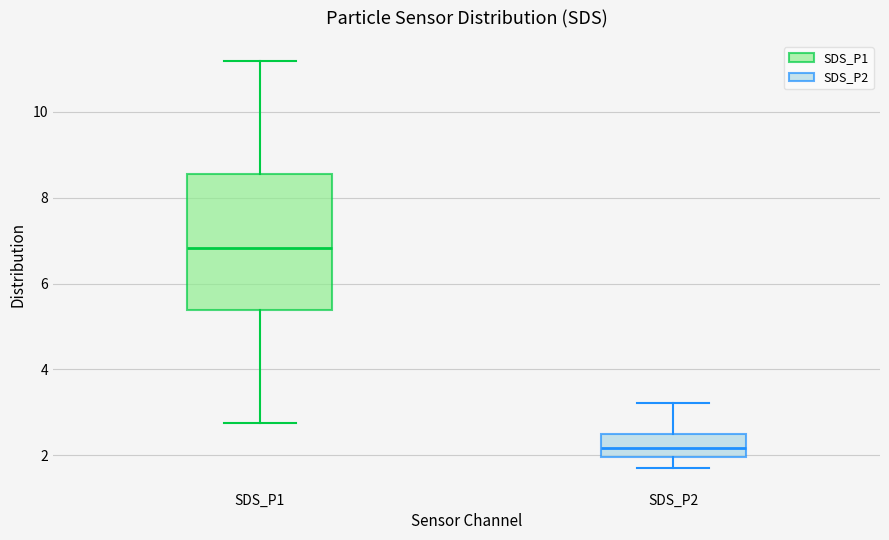

Comparing the boxes themselves (not the whiskers), which one is the tallest?

SDS_P1